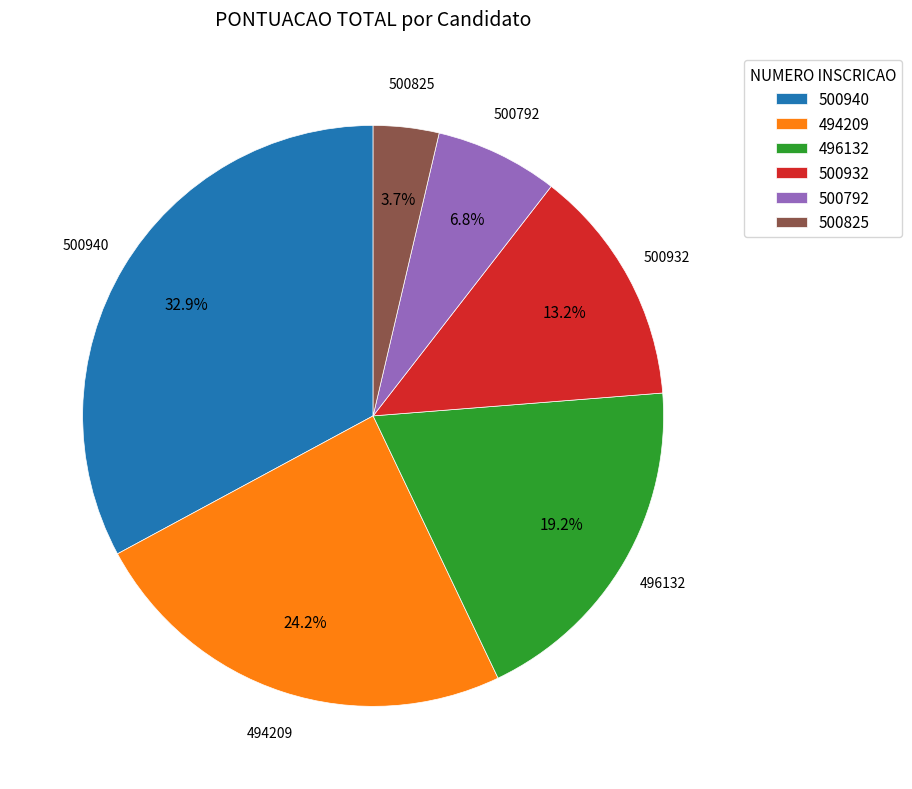

Rank the categories by value from highest to lowest.

500940, 494209, 496132, 500932, 500792, 500825